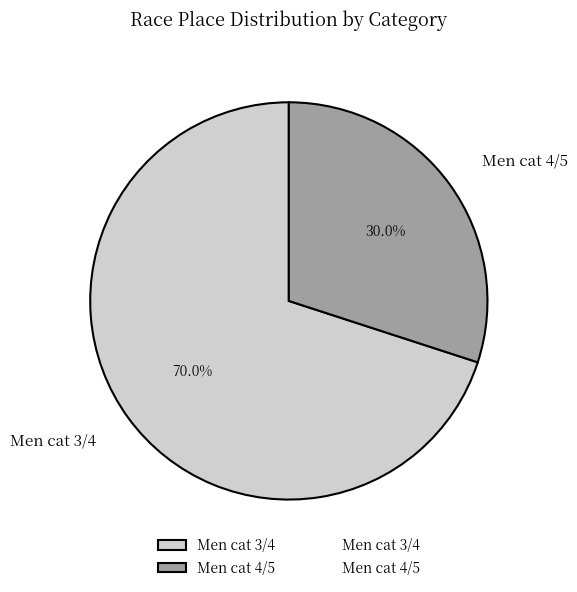

Which has a higher value, Men cat 3/4 or Men cat 4/5?

Men cat 3/4